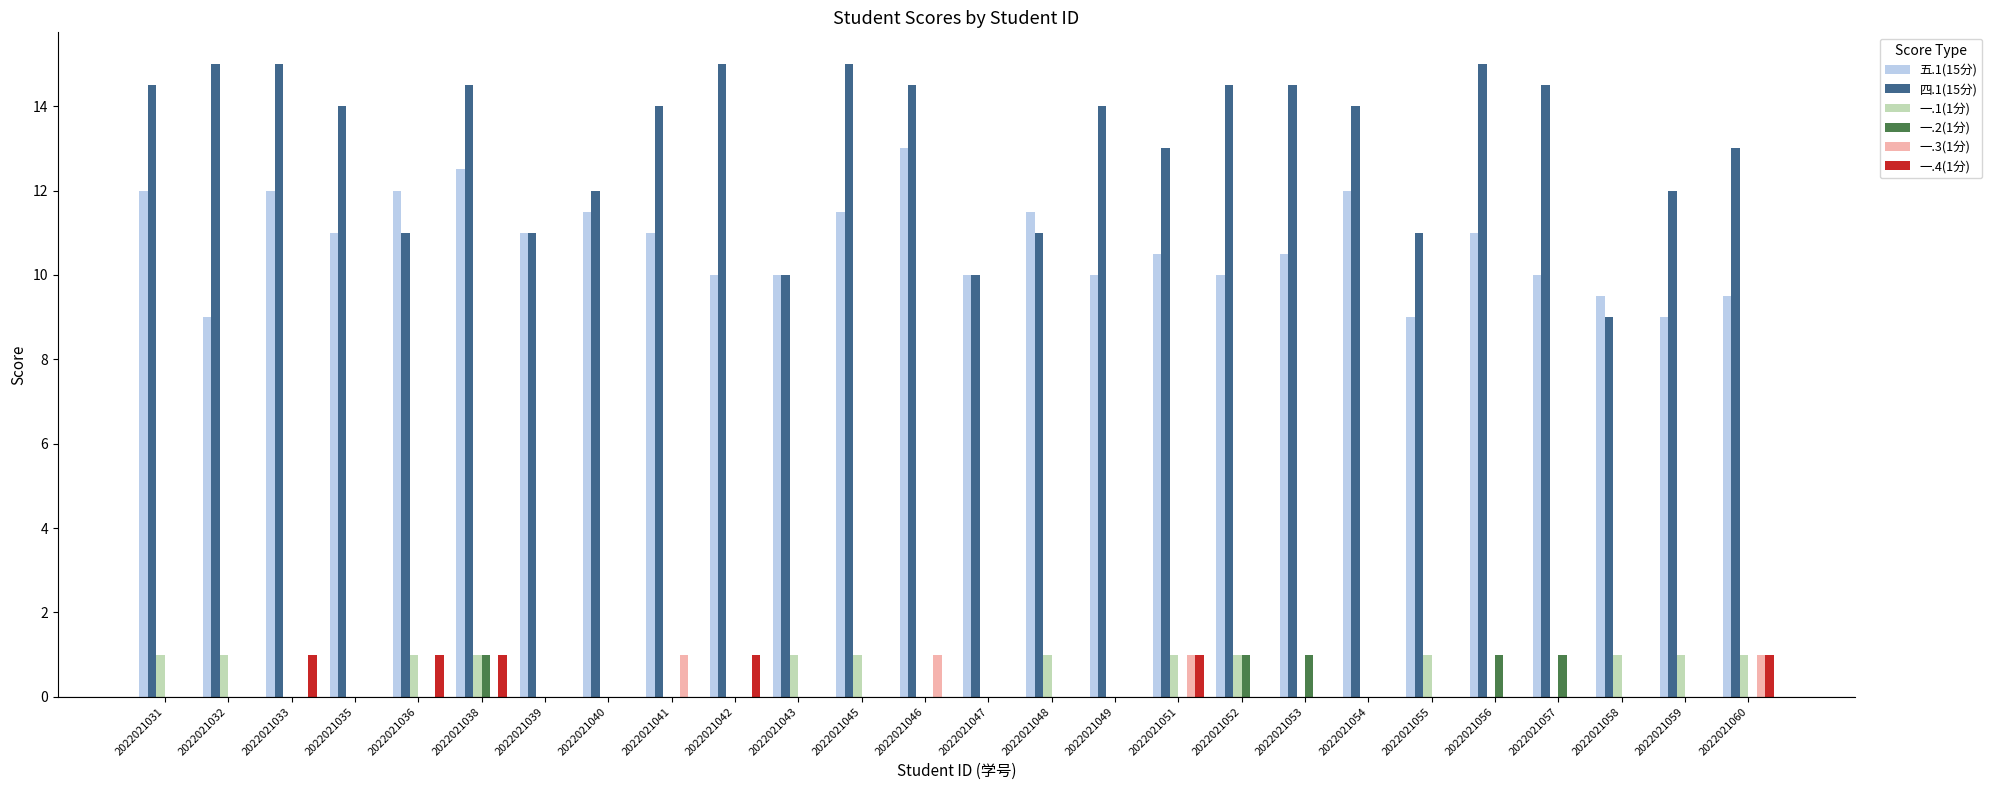

True or false: 一.3(1分) has a value of 0.0 at 2022021052.

True